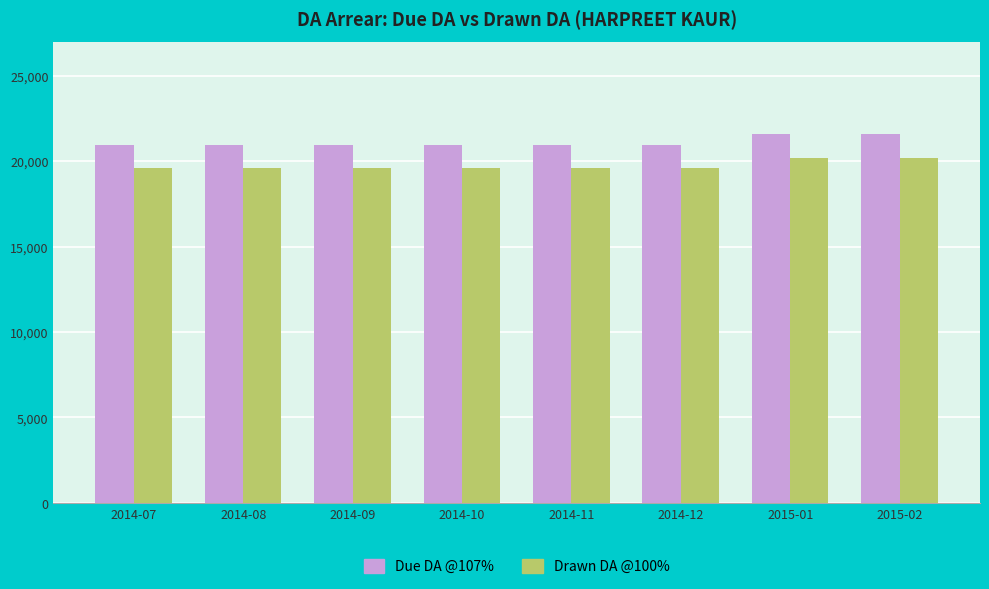

The value of Drawn DA @100% at 2014-10 is 13163. True or false?

False